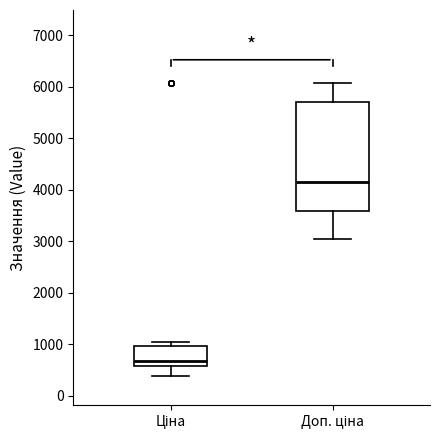

Reading left to right, read every box against the y-axis: the position of its median line, the range the box covers, and the ends of its whiskers. The values are not printed on the chart, so give them approximately, as read against the axis.

Ціна: median 700, box 600 to 1000, whiskers 400 to 1000 (just above the box's upper edge)
Доп. ціна: median 4100, box 3600 to 5700, whiskers 3000 to 6100